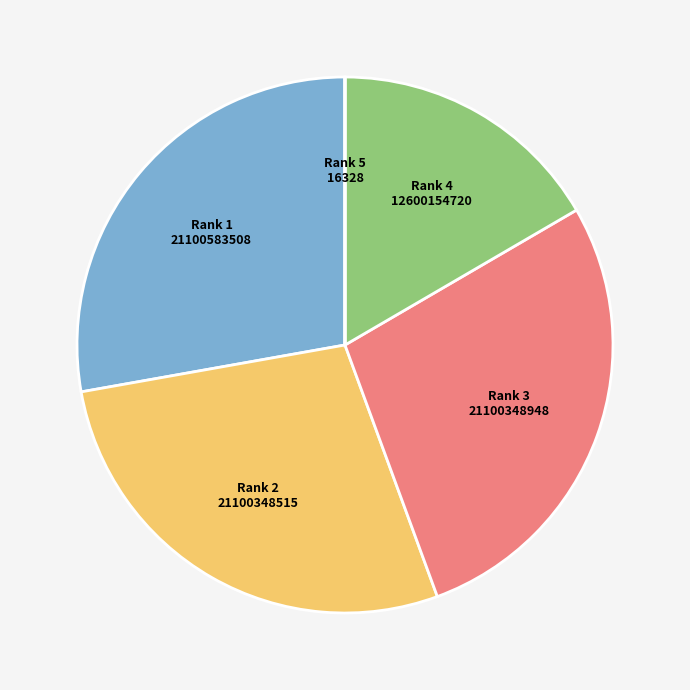

Is it true that Rank 1 21100583508 is 14% of the pie?

False